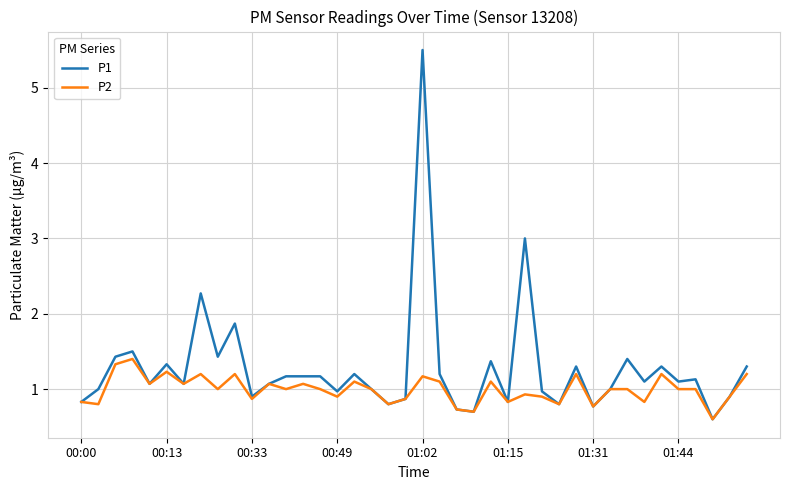

Which series has the largest total across all categories?

P1